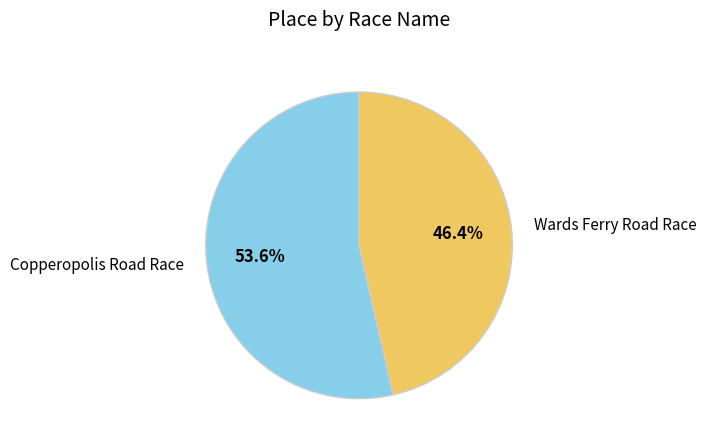

Rank the categories by value from lowest to highest.

Wards Ferry Road Race, Copperopolis Road Race